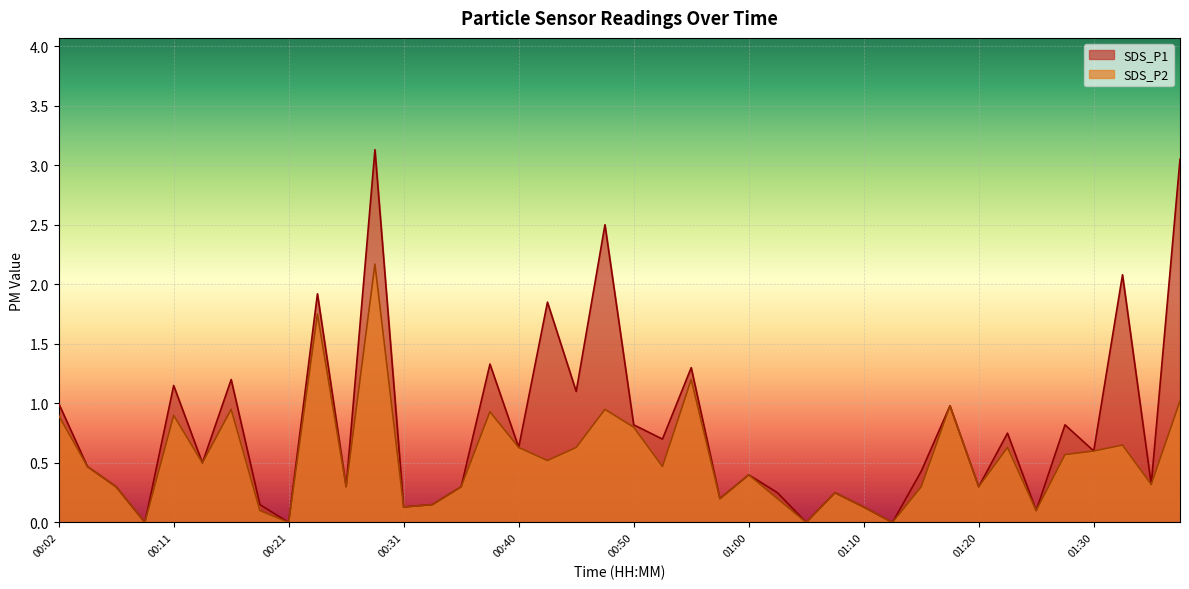

Does the chart display data point markers on the line(s)?

No